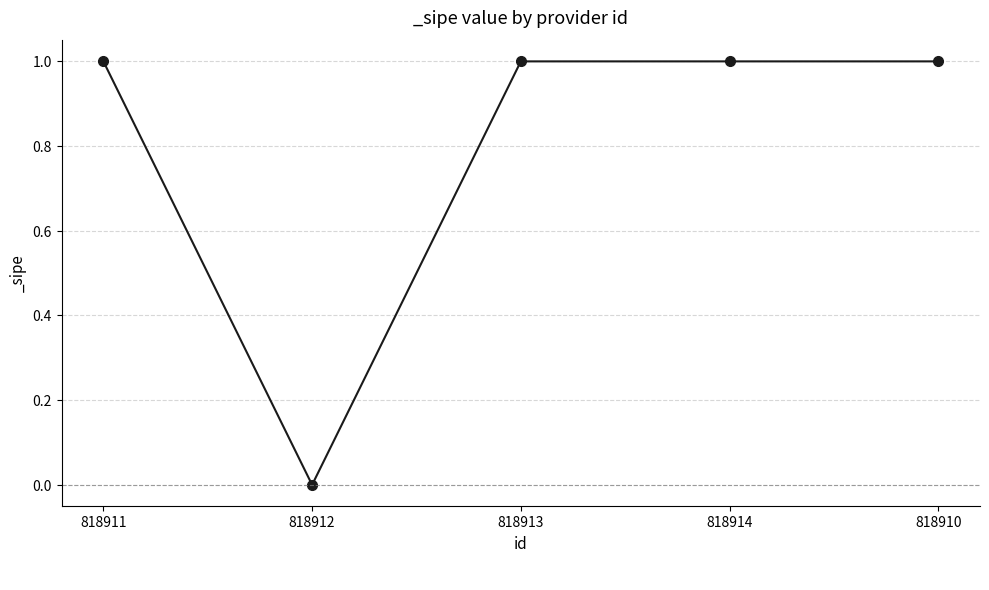

Where is the data nearest to the value 0?

818912